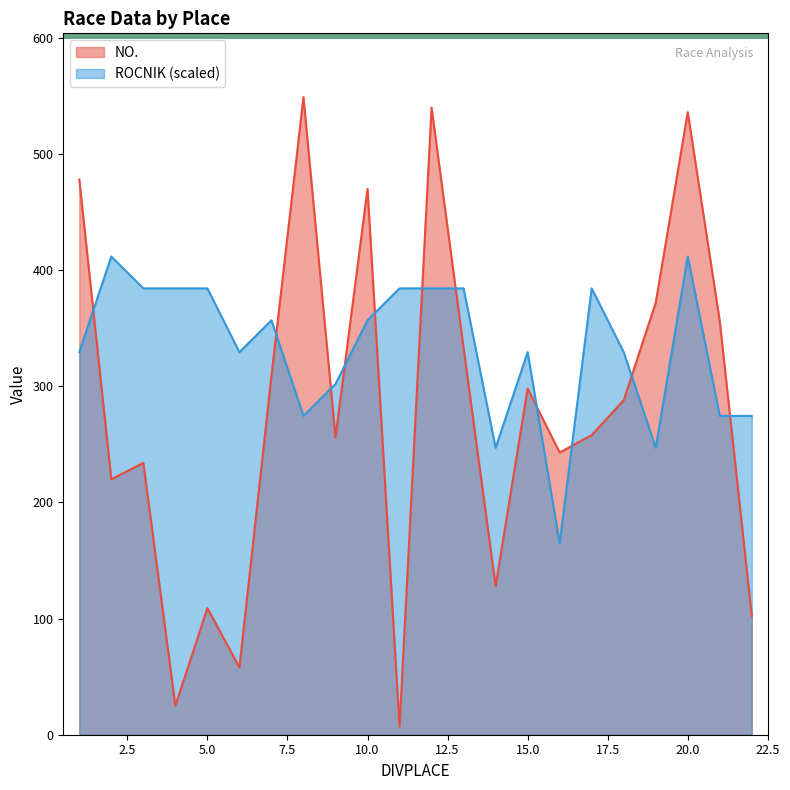

Reading left to right, what are all the values shown in this chart?

NO.: 1=478.0	2=220.0	3=234.0	4=25.0	5=109.0	6=58.0	7=309.0	8=549.0	9=256.0	10=470.0	11=7.0	12=540.0	13=333.0	14=128.0	15=298.0	16=243.0	17=258.0	18=288.0	19=372.0	20=536.0	21=356.0	22=102.0
ROCNIK: 1=329.4	2=411.8	3=384.3	4=384.3	5=384.3	6=329.4	7=356.8	8=274.5	9=301.9	10=356.8	11=384.3	12=384.3	13=384.3	14=247.0	15=329.4	16=164.7	17=384.3	18=329.4	19=247.0	20=411.8	21=274.5	22=274.5